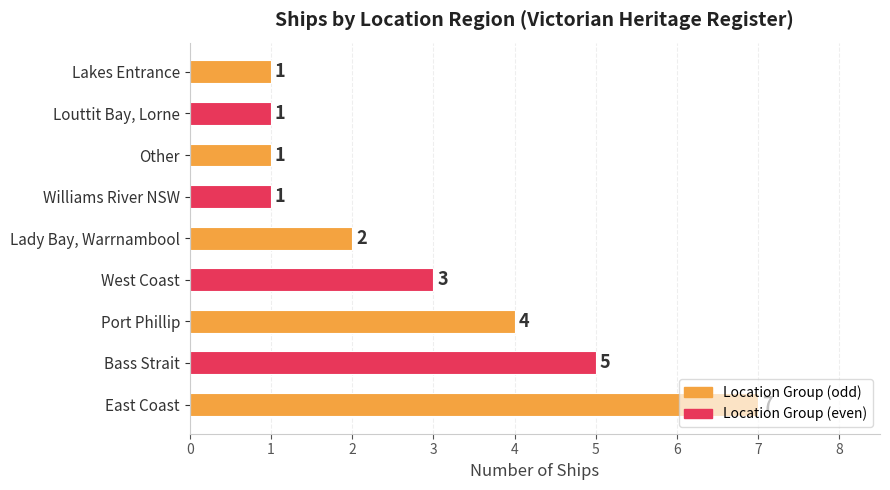

Which has a higher value, Bass Strait or Williams River NSW?

Bass Strait